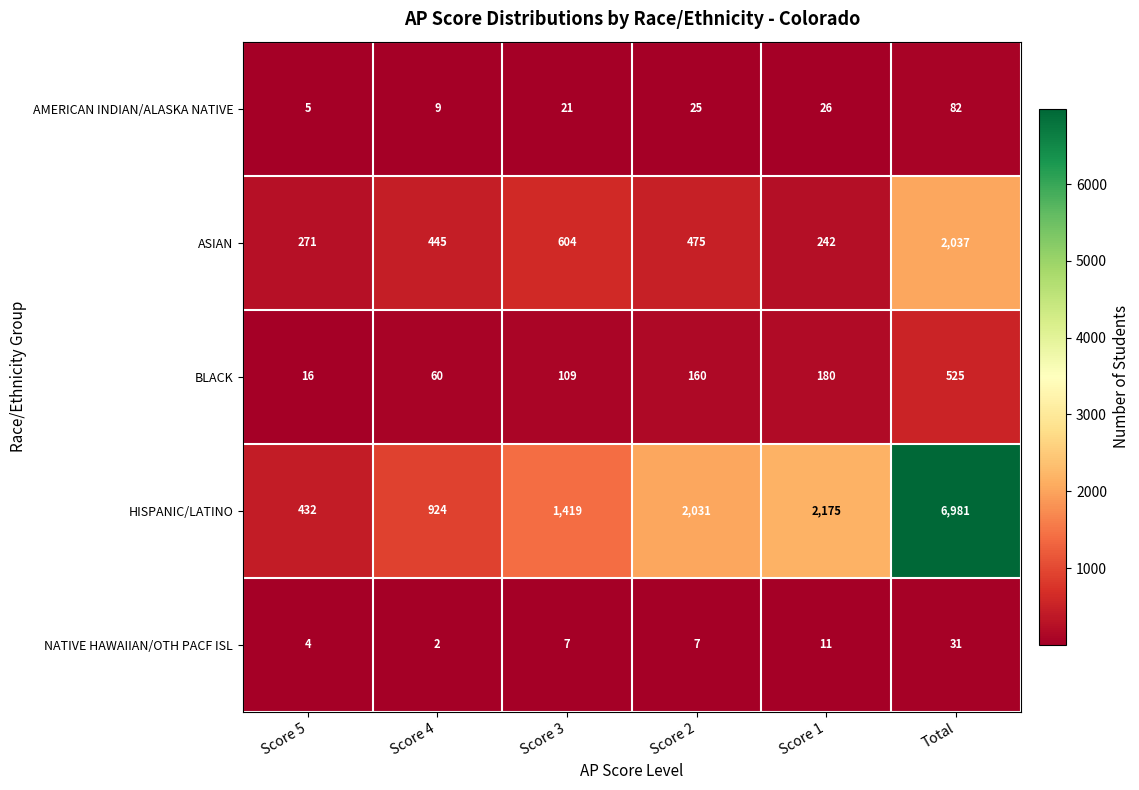

What is the difference between the maximum and second lowest values in the AMERICAN INDIAN/ALASKA NATIVE series?

73